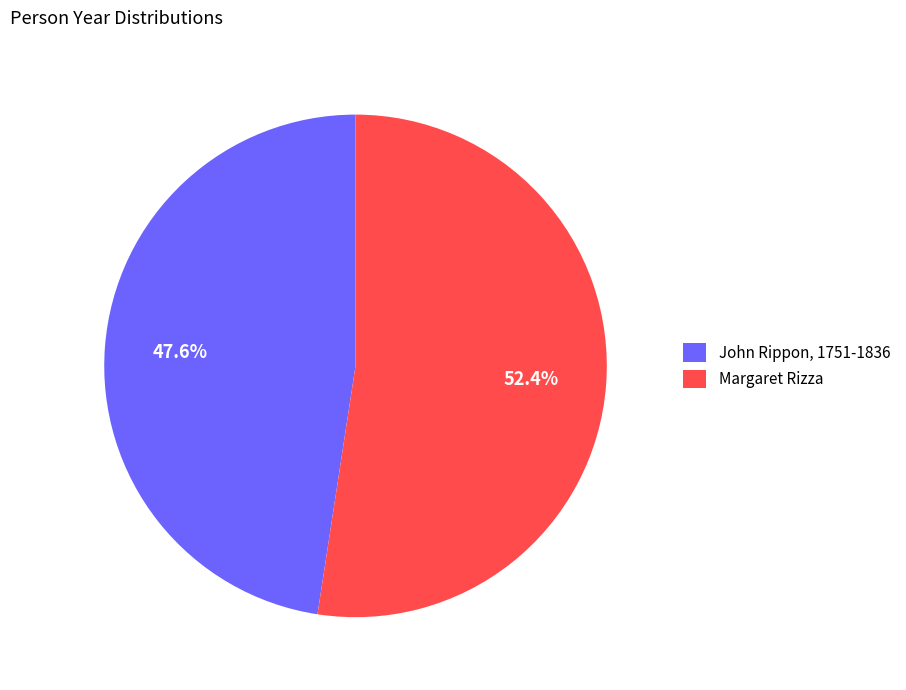

The Margaret Rizza slice represents 52% of the pie. True or false?

True